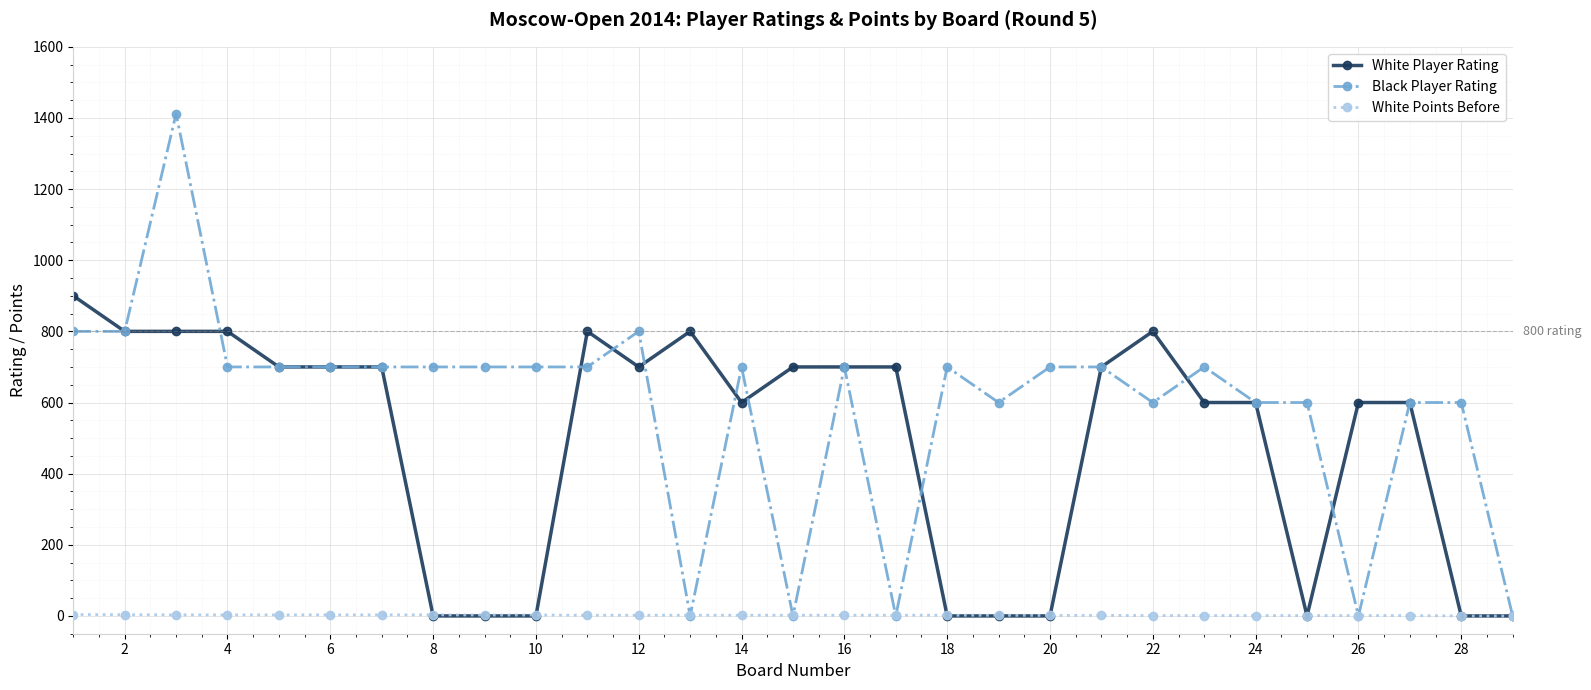

How many lines are shown in the chart?

3